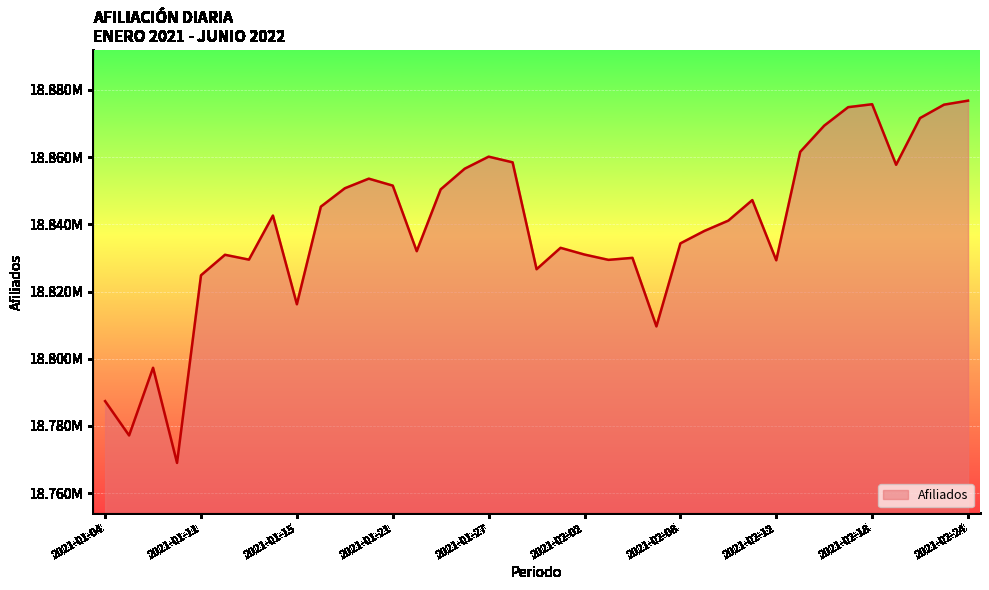

At which category does the chart reach its minimum across all series?

2021-01-08